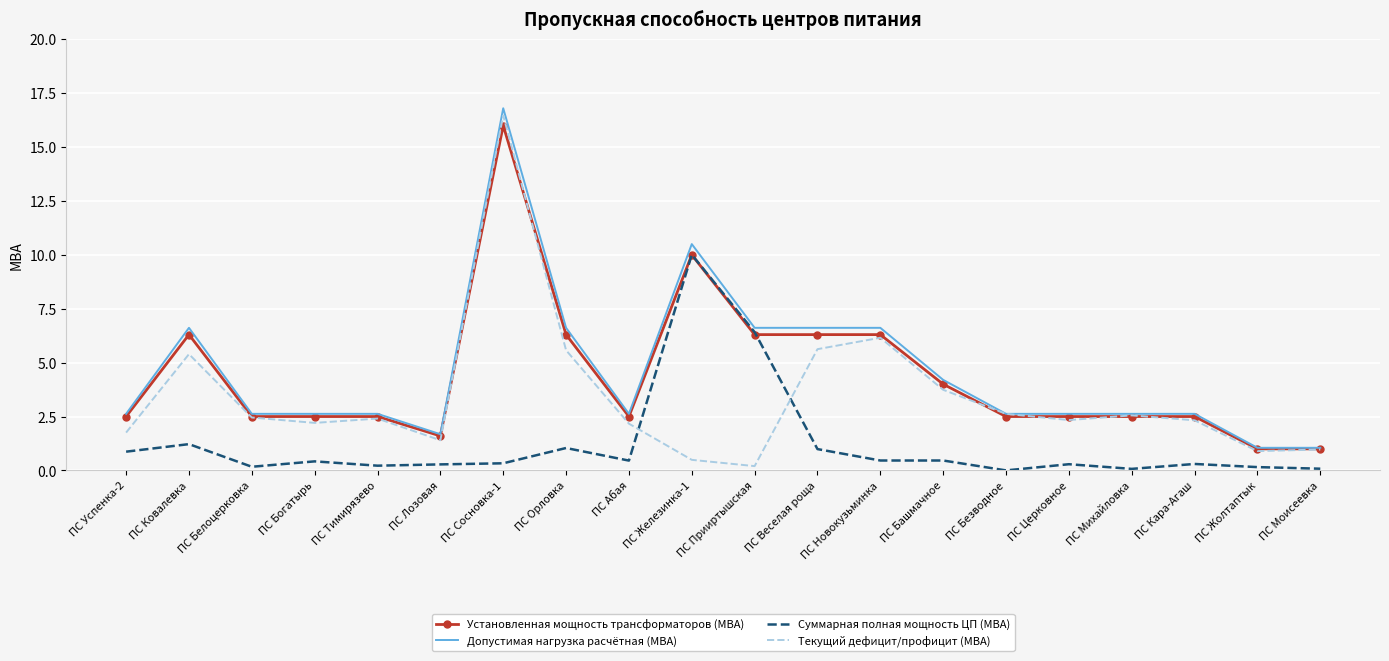

Which category has the highest value in the Суммарная полная мощность ЦП (МВА) series?

ПС Железинка-1